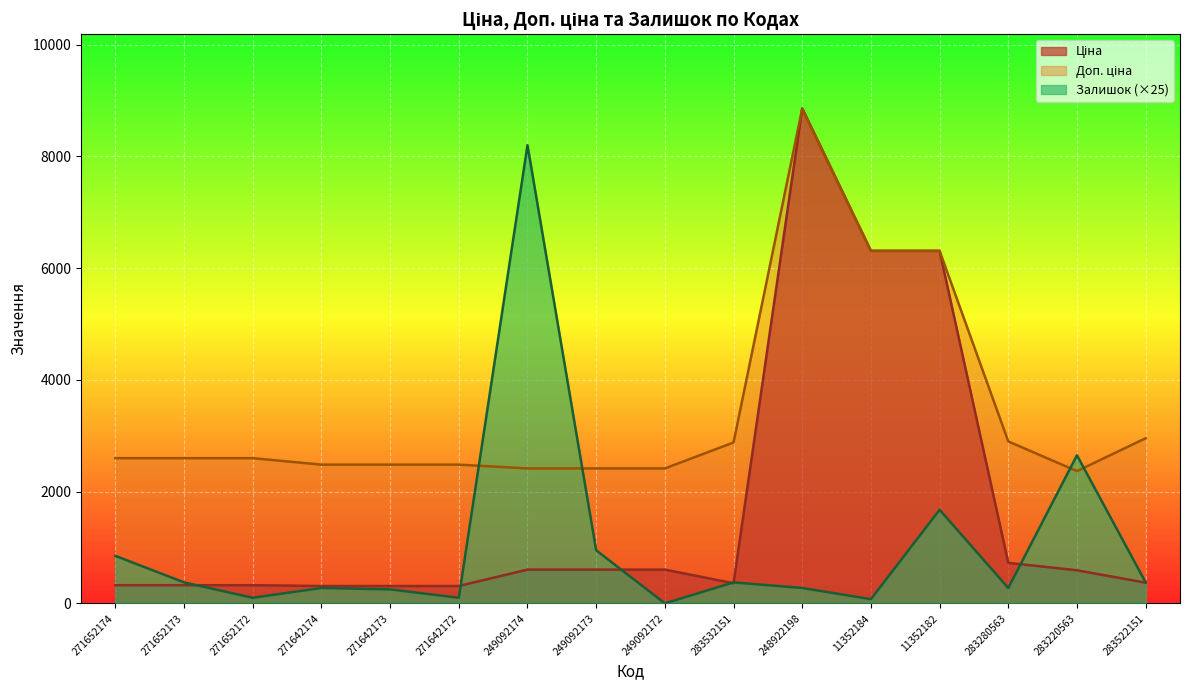

What is the value of the Ціна point at the 11th from the left?

8856.7